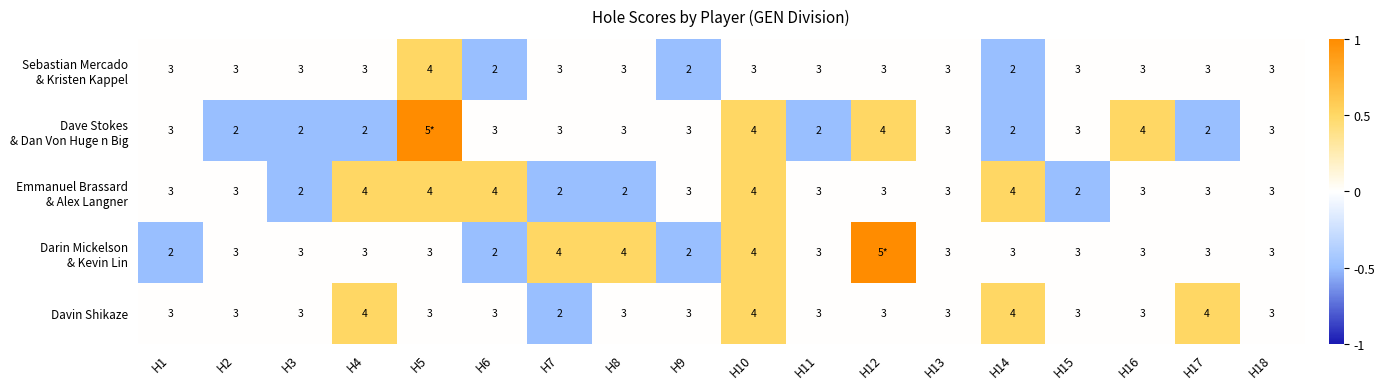

What is the sum of the Davin Shikaze values at H6 and H2?

6